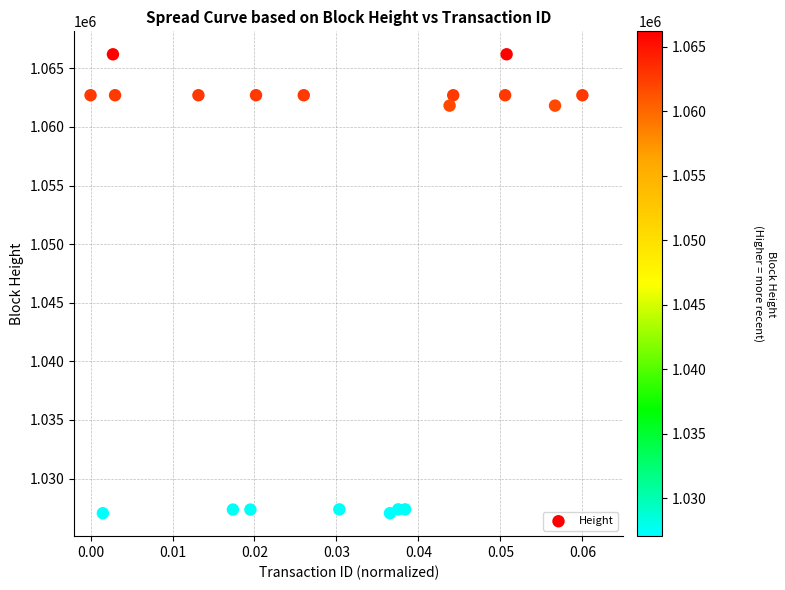

What is the range of Y values (max minus min)?

39153